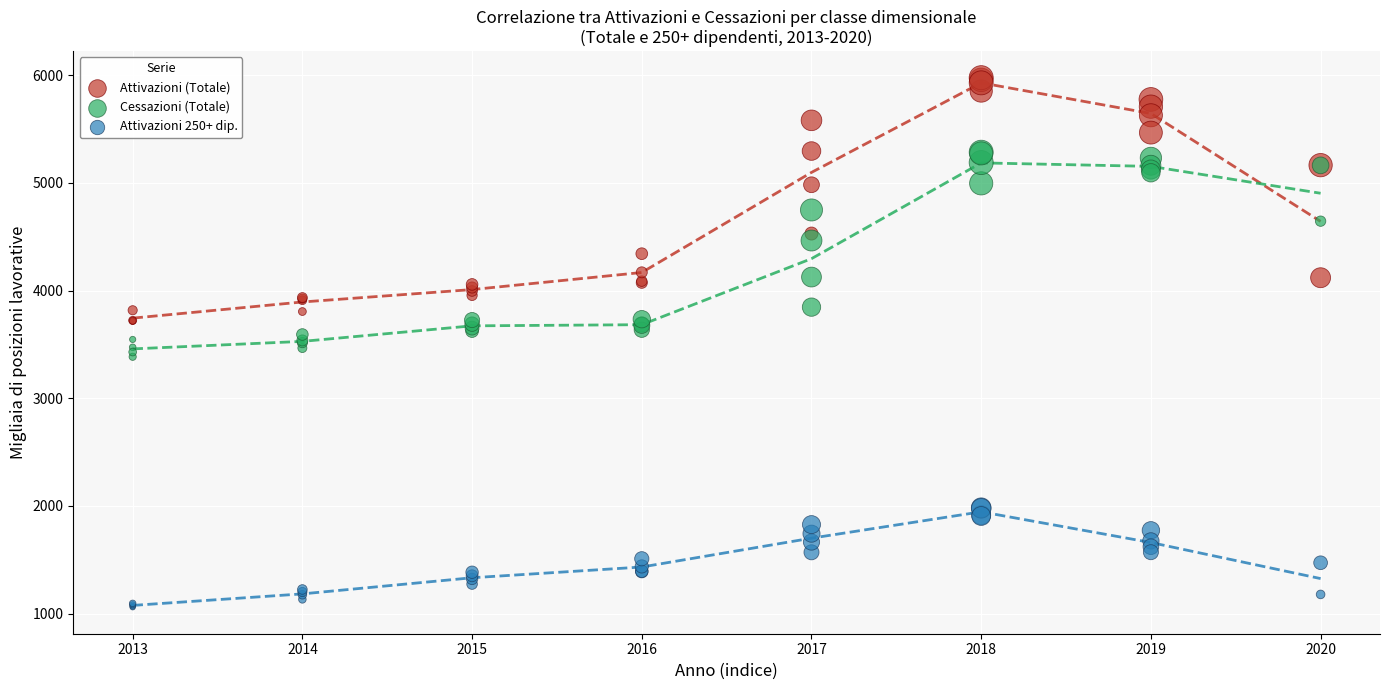

Which series reaches the maximum Y coordinate?

Attivazioni (Totale)